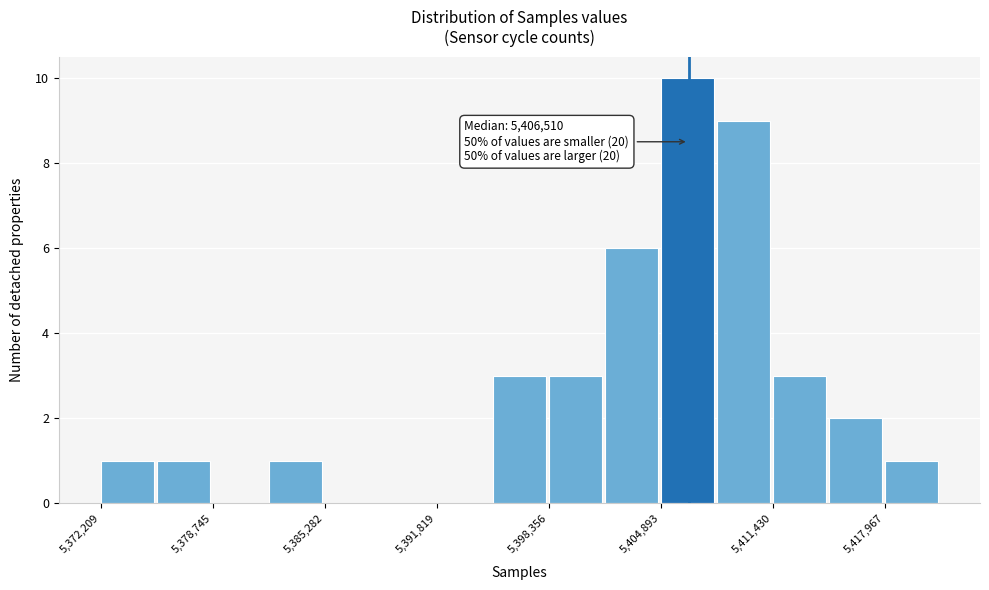

Around what value on the x-axis is the tallest bar? Give the approximate position of its centre, as read against the axis.

5406000